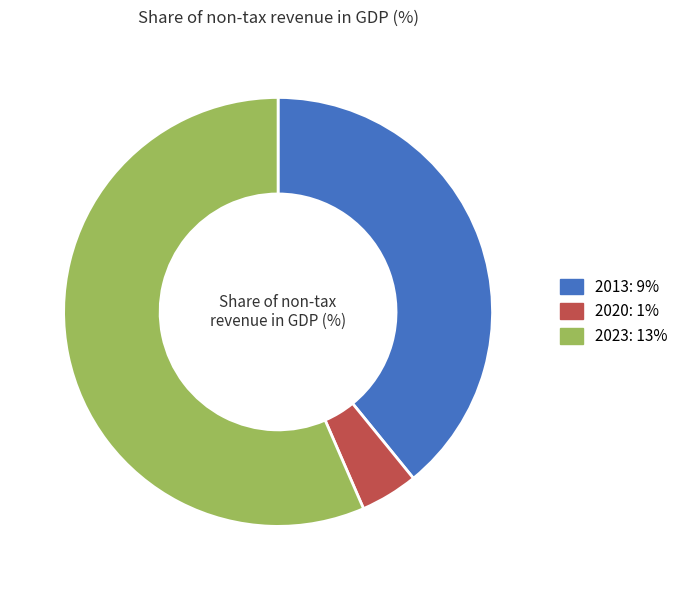

Rank the categories by value from highest to lowest.

2023, 2013, 2020